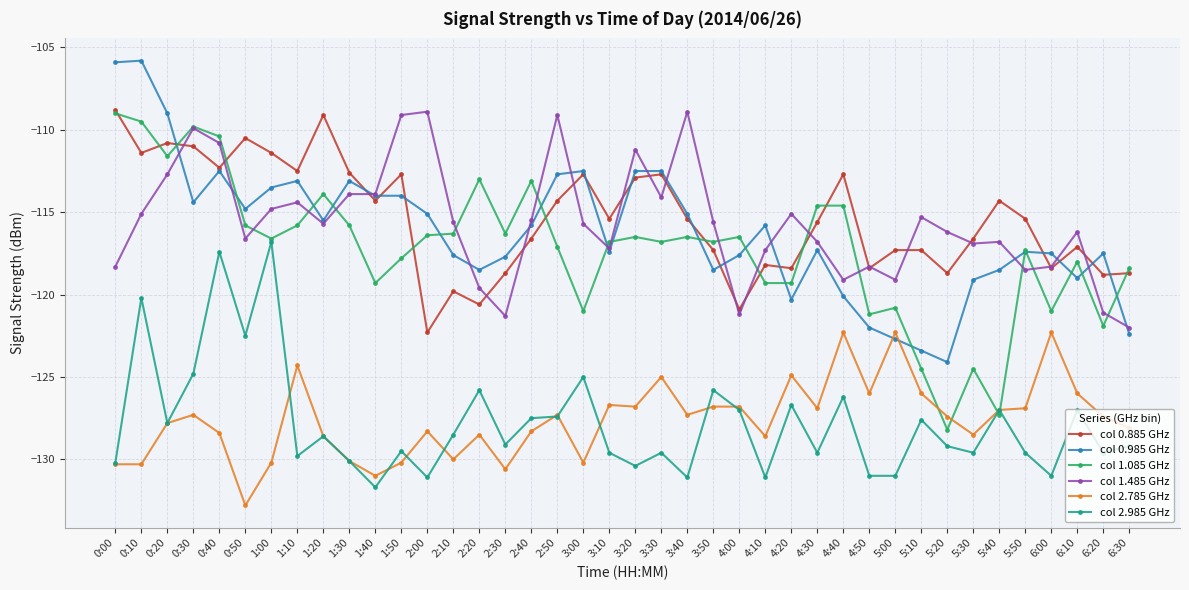

Read the col 0.885 GHz value at 2:00.

-122.3